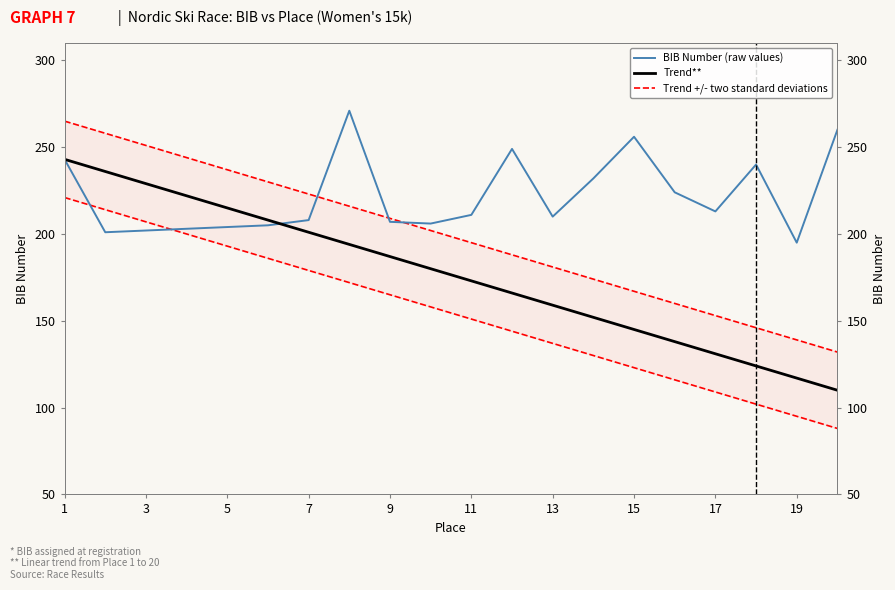

What is the total value across all series at 17?

603